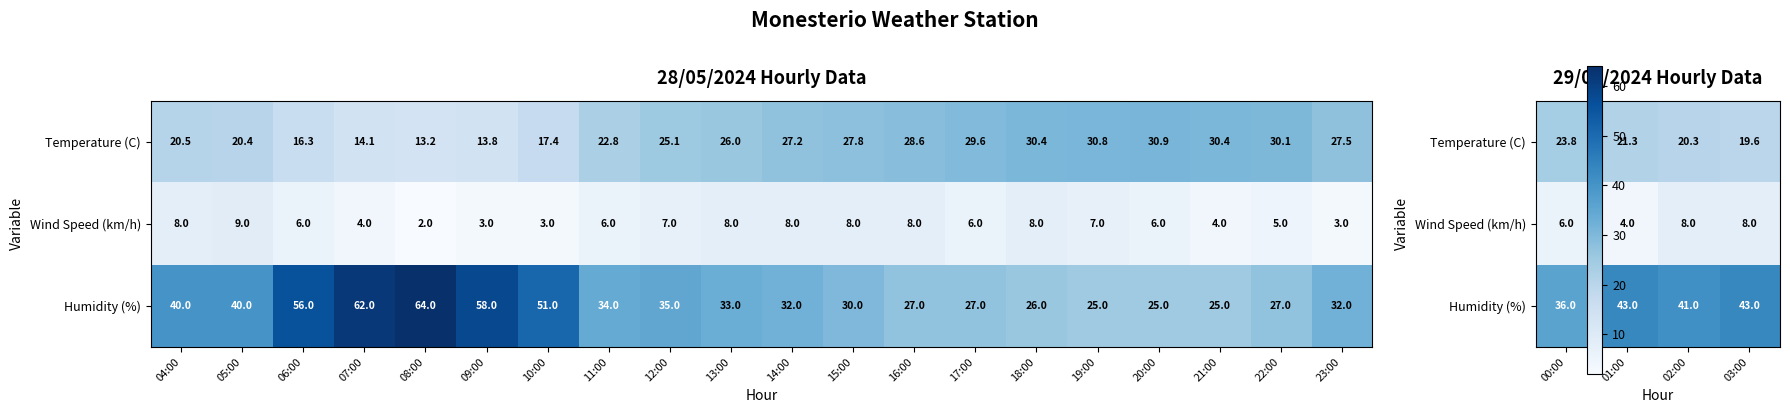

At how many categories does at least one series exceed 20?

4